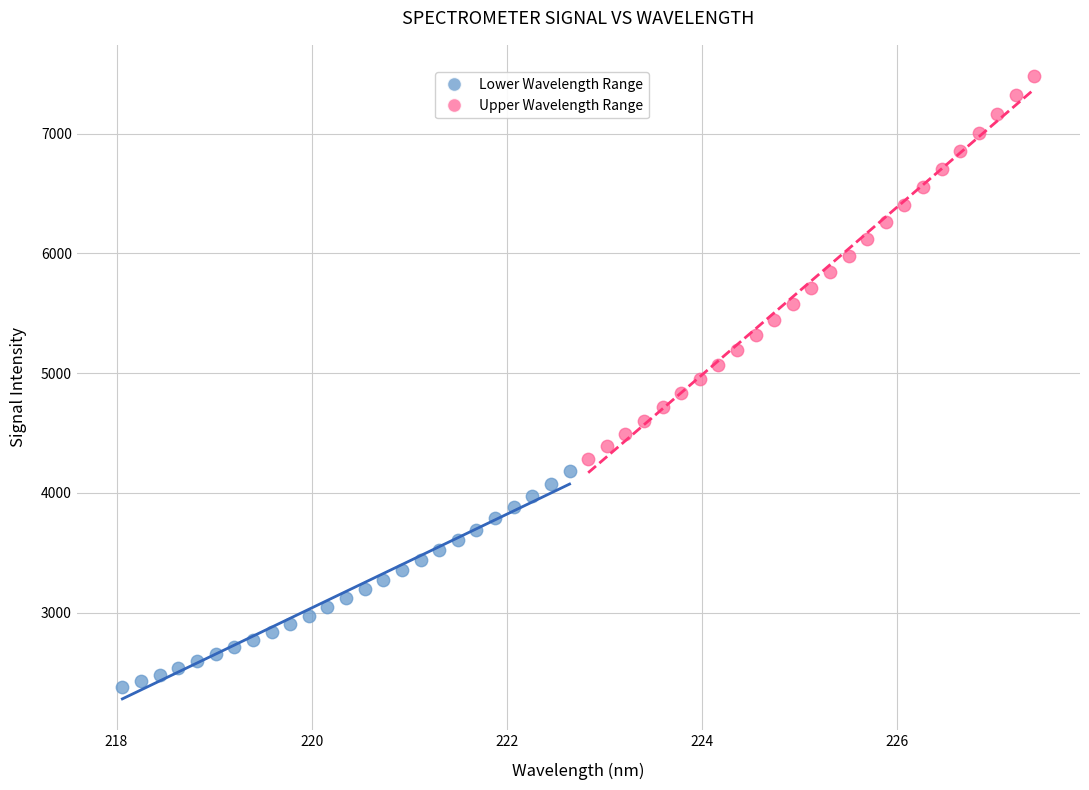

Which series contains the lowest Y value?

Lower Wavelength Range